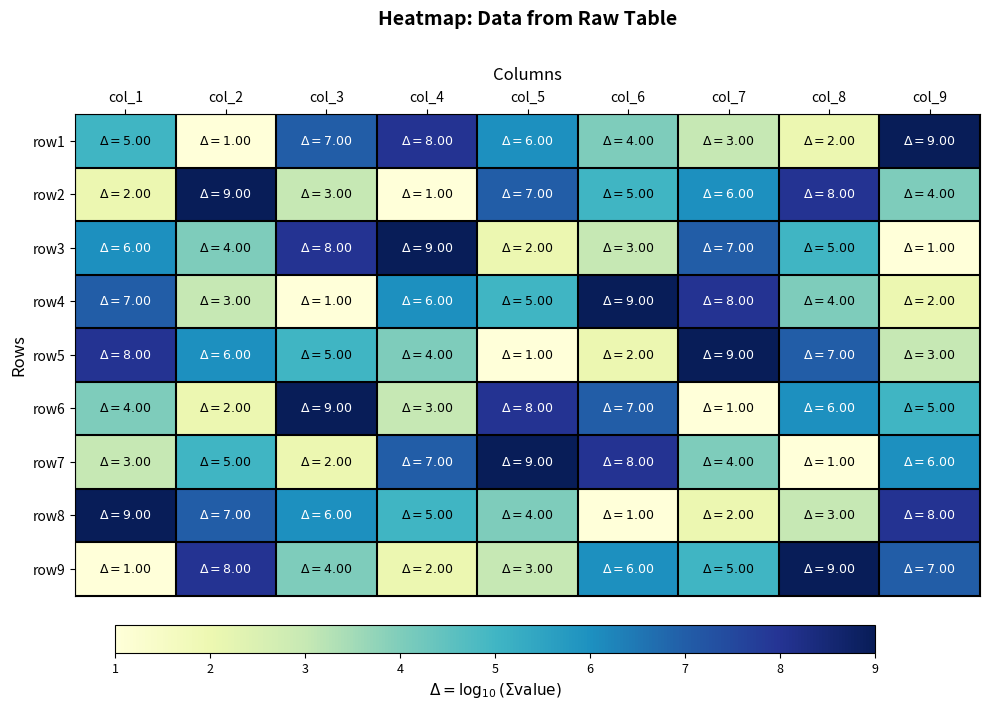

What is the maximum value shown in the chart?

9